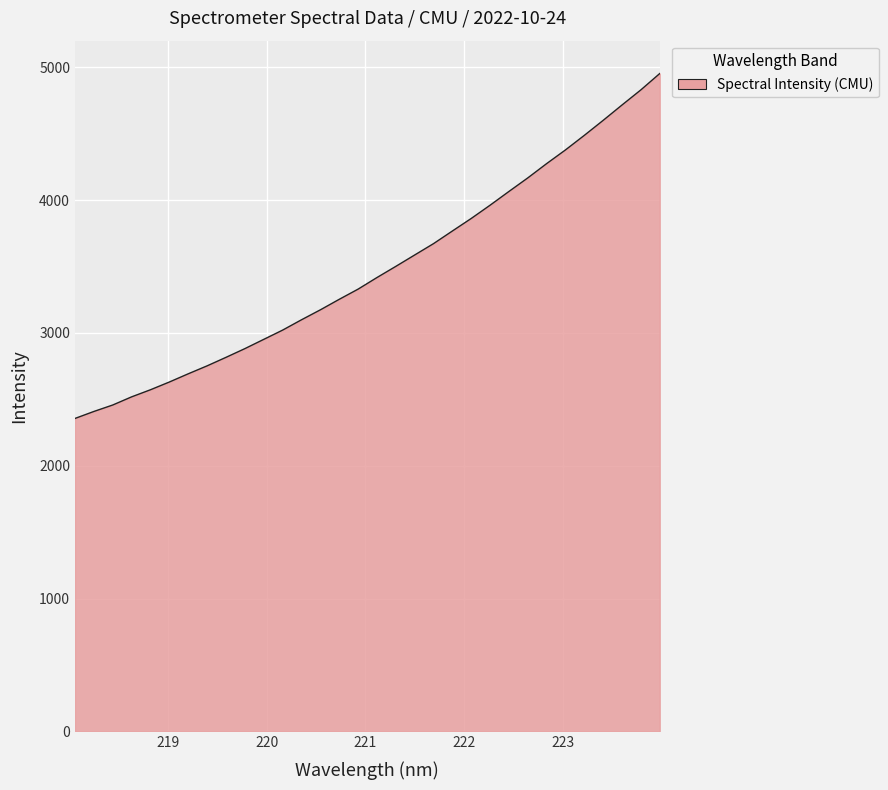

What is the maximum value shown in the chart?

4953.3